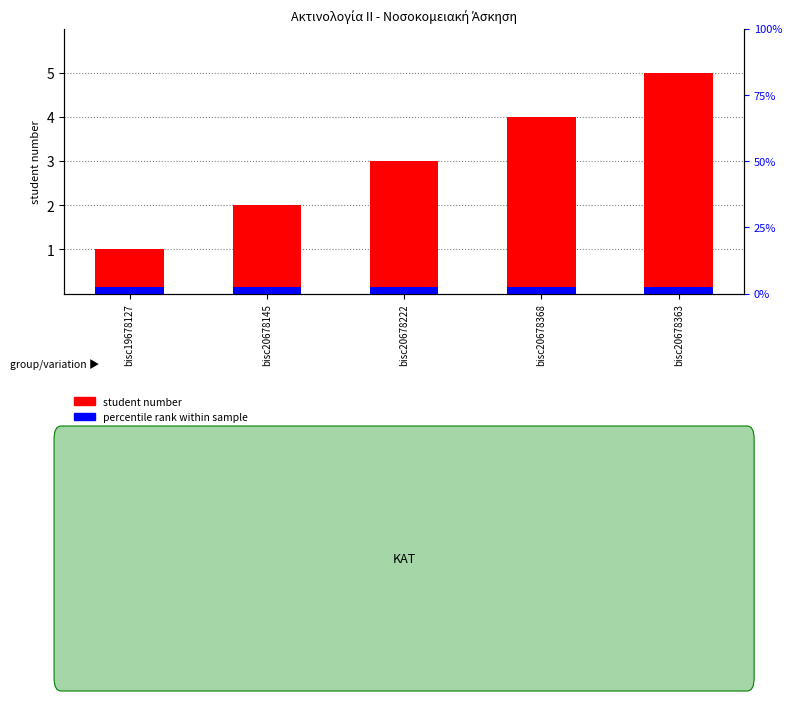

Which series has the widest spread of values?

student number